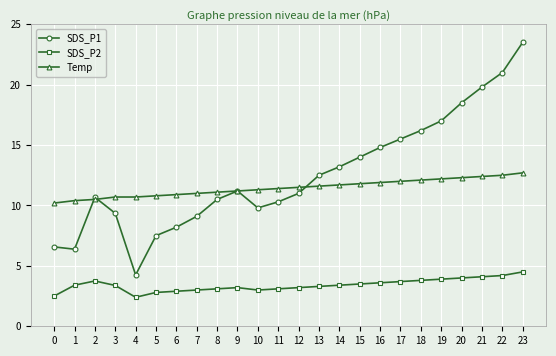

What is the minimum value shown in the chart?

2.4